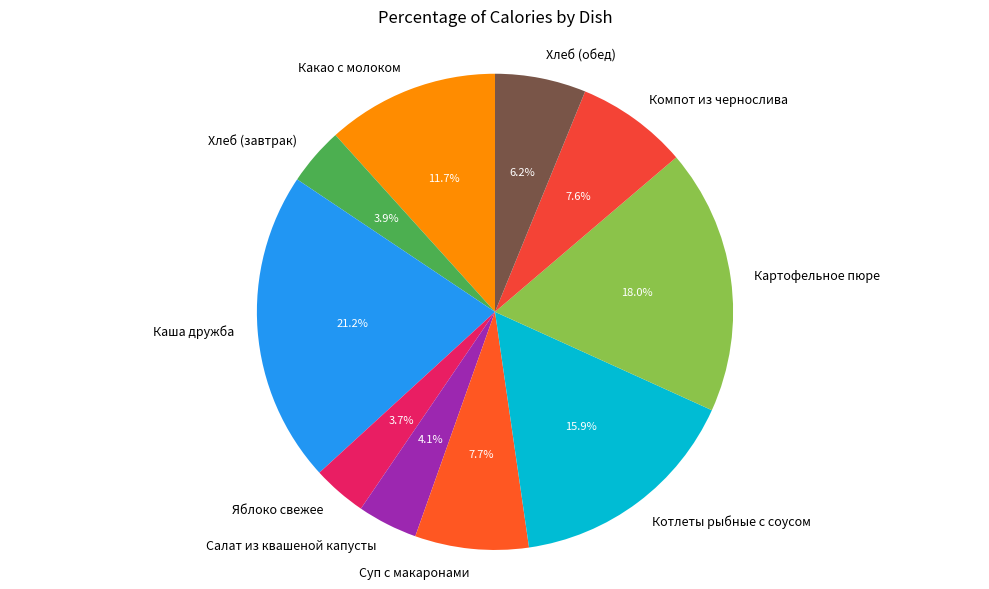

What portion of the pie excludes Салат из квашеной капусты?

95.9%